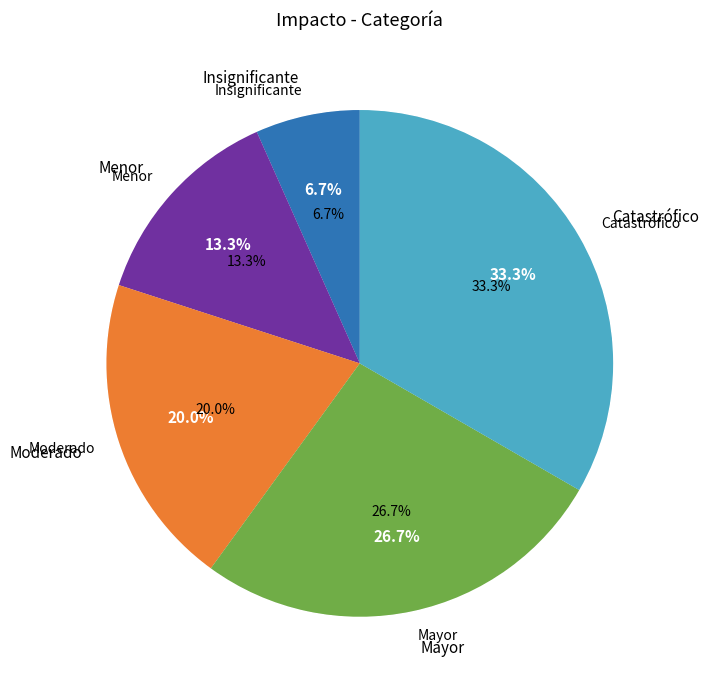

What is the ratio of the value at Moderado to the value at Insignificante?

3.0